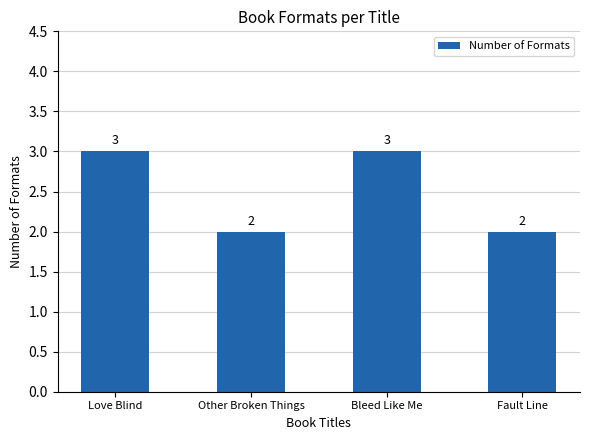

What is the difference between the values at Bleed Like Me and Fault Line?

1